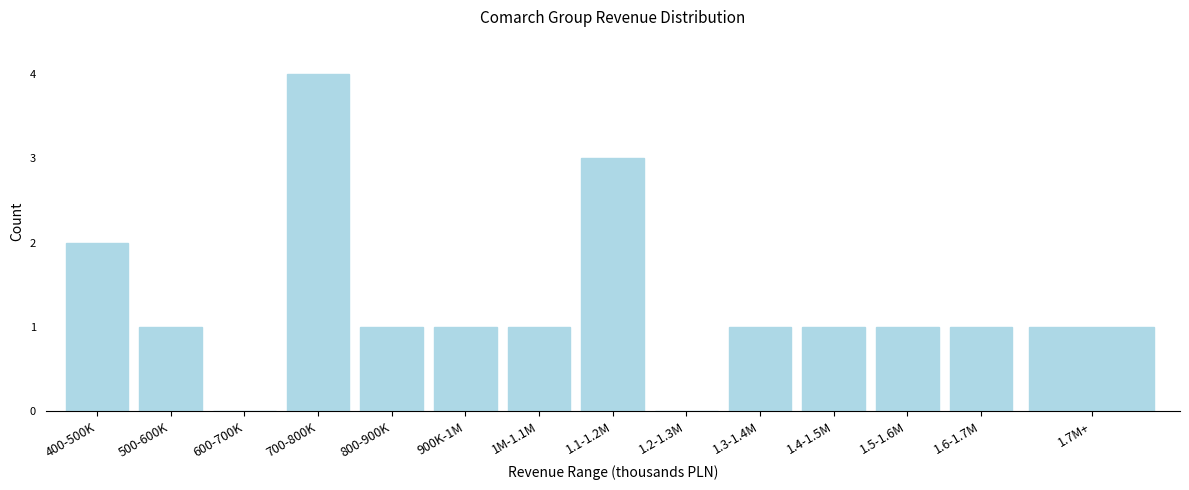

Reading left to right, list all the values displayed in this chart.

400-500K=2	500-600K=1	600-700K=0	700-800K=4	800-900K=1	900K-1M=1	1M-1.1M=1	1.1-1.2M=3	1.2-1.3M=0	1.3-1.4M=1	1.4-1.5M=1	1.5-1.6M=1	1.6-1.7M=1	1.7M+=1